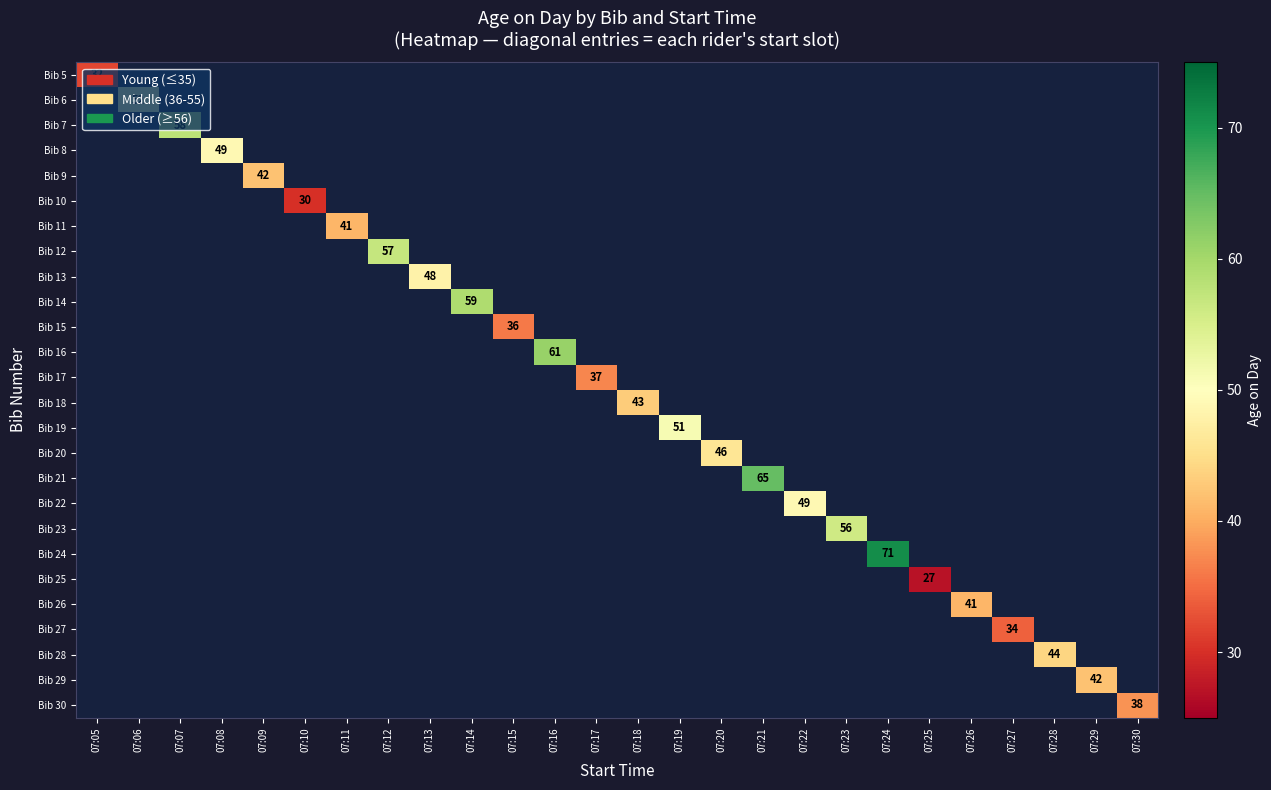

What is the minimum value shown in the chart?

27.0